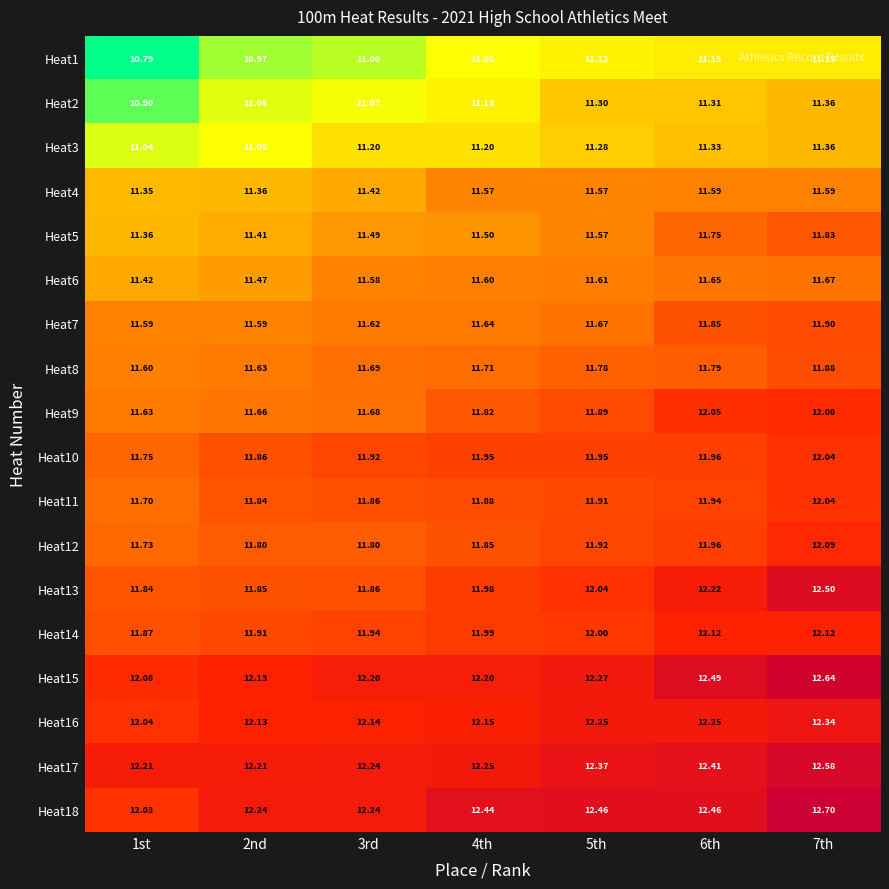

Is the value of Heat17 at 7th greater than the value of Heat2 at 1st?

Yes